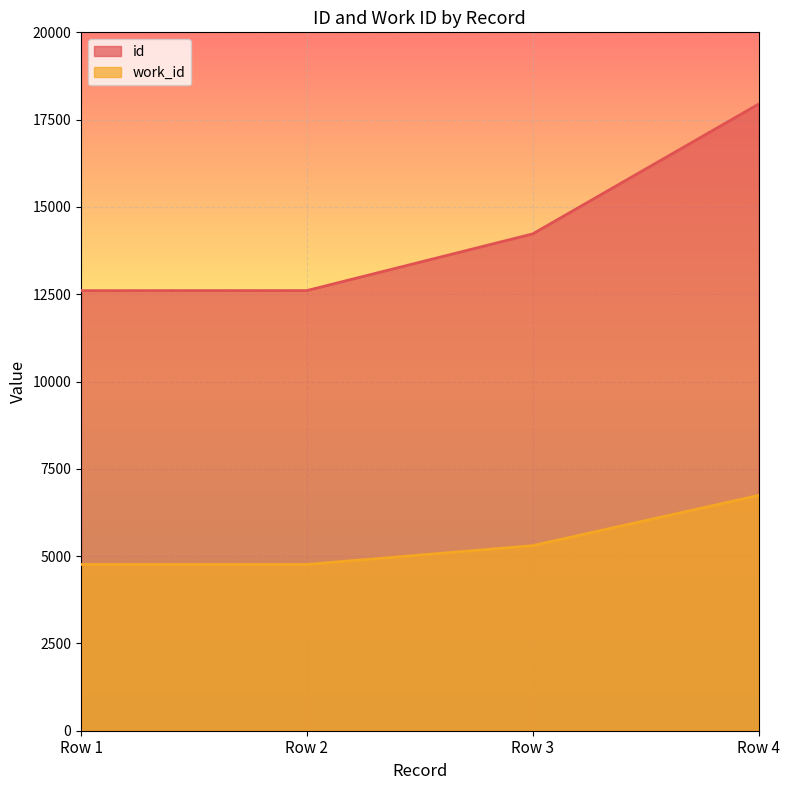

How many data points in id are less than 14228?

2